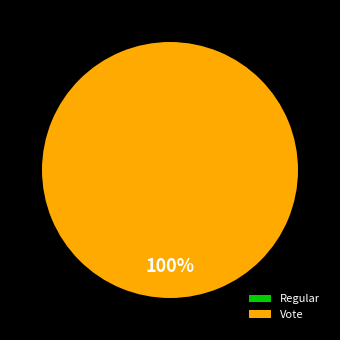

True or false: Regular accounts for 10% of the total.

False